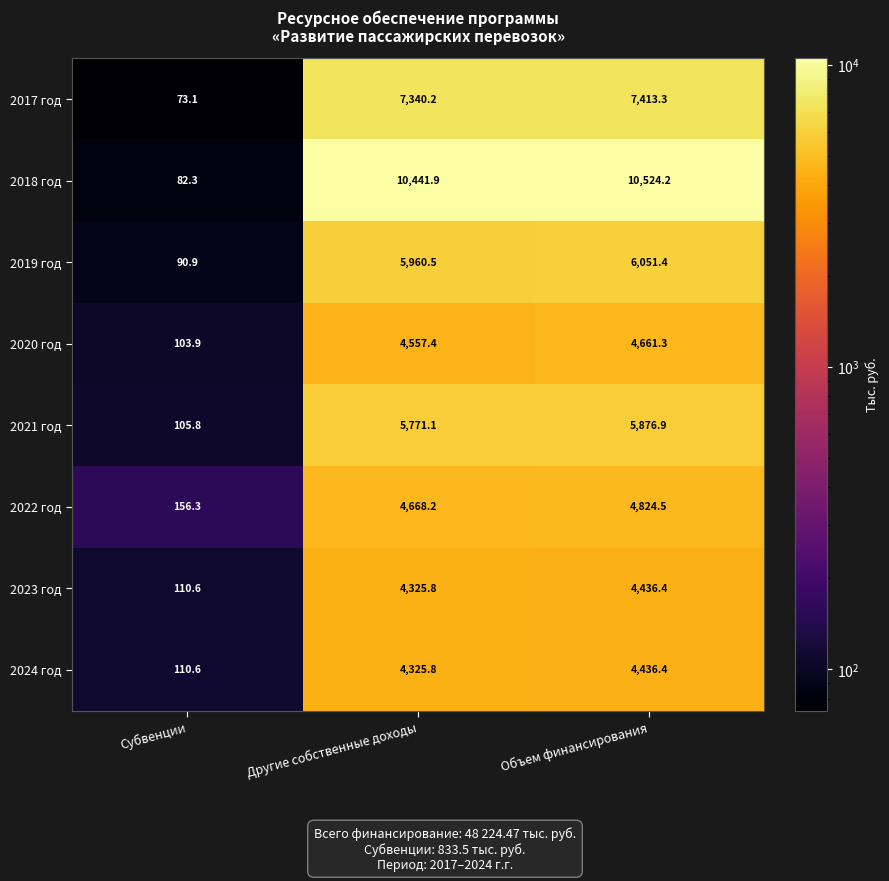

What is the sum of all 2024 год values?

8872.8